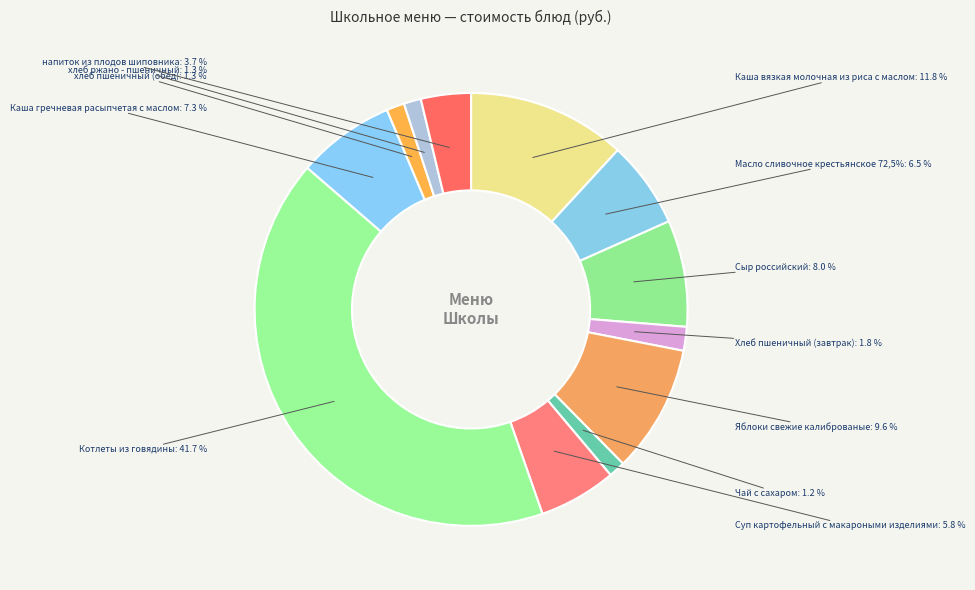

Rank the categories by value from lowest to highest.

Чай с сахаром, хлеб ржано - пшеничный, хлеб пшеничный (обед), Хлеб пшеничный (завтрак), напиток из плодов шиповника, Суп картофельный с макароными изделиями, Масло сливочное крестьянское 72,5%, Каша гречневая расыпчетая с маслом, Сыр российский, Яблоки свежие калиброваные, Каша вязкая молочная из риса с маслом, Котлеты из говядины